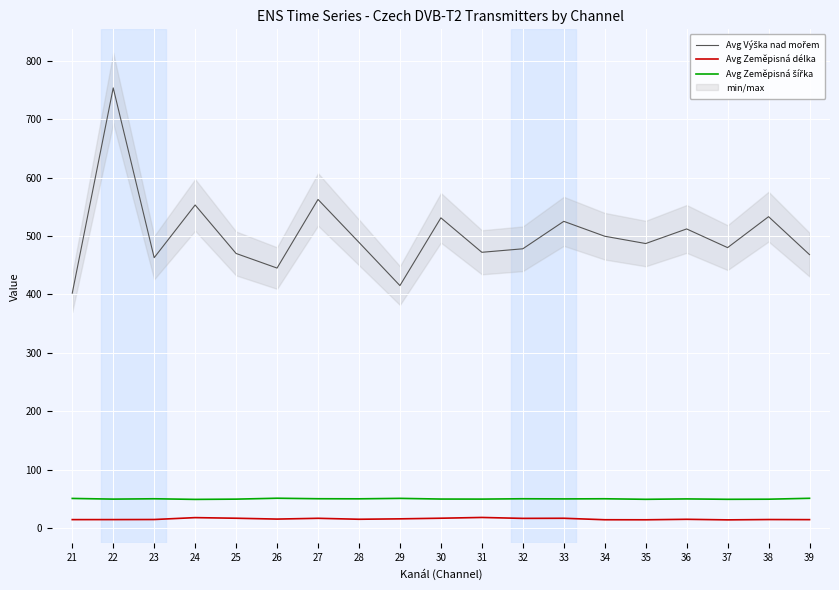

In Avg Zeměpisná délka, how many points are higher than both neighbors (excluding endpoints)?

6